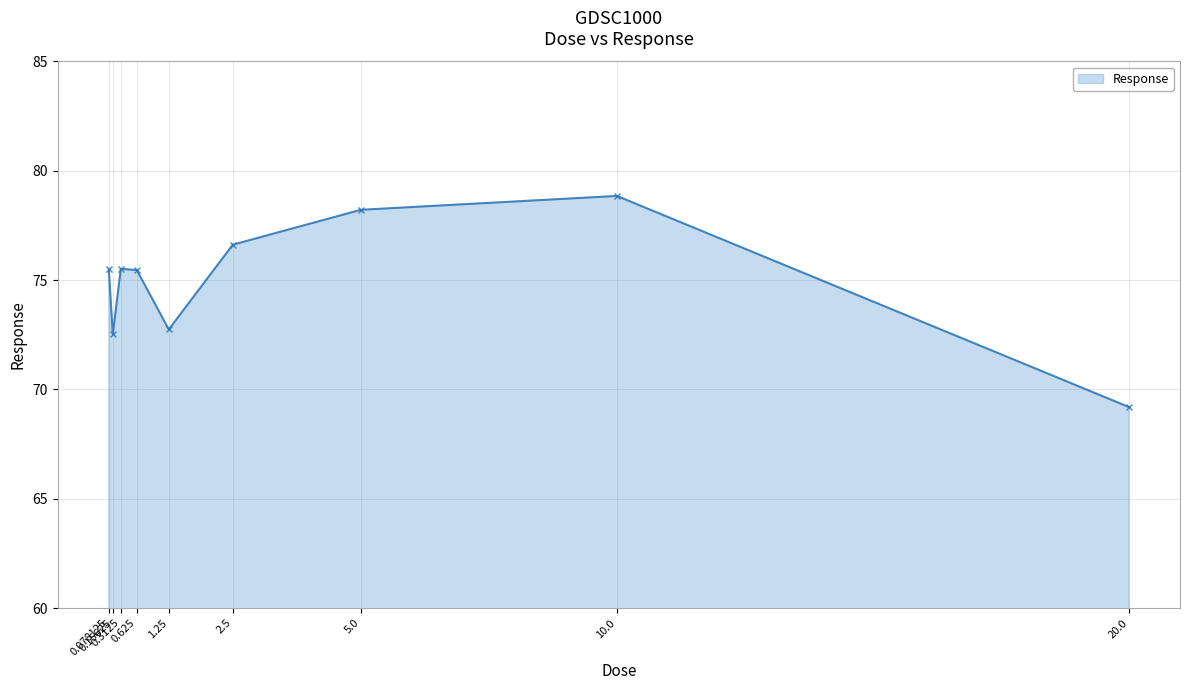

What is the label of the 7th point from the right?

0.3125